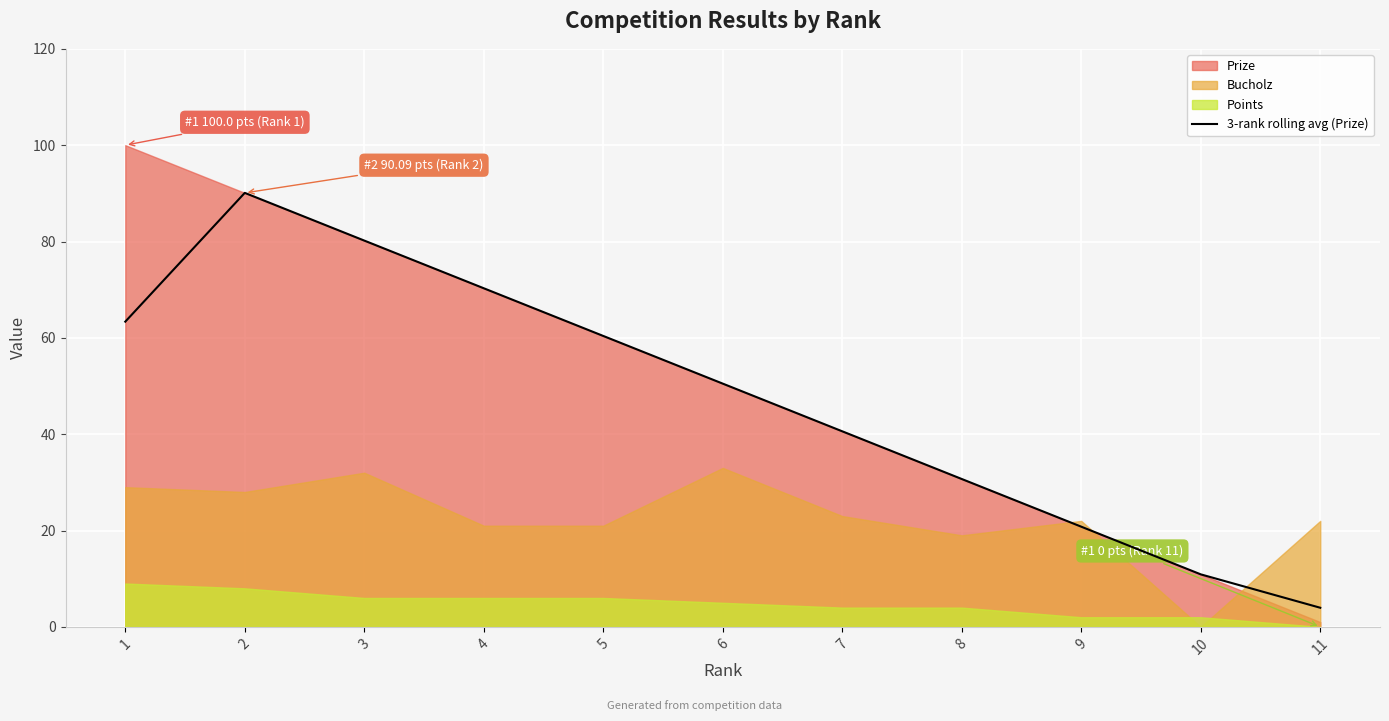

What is the lowest value of the 3-rank rolling avg (Prize) series?

4.0